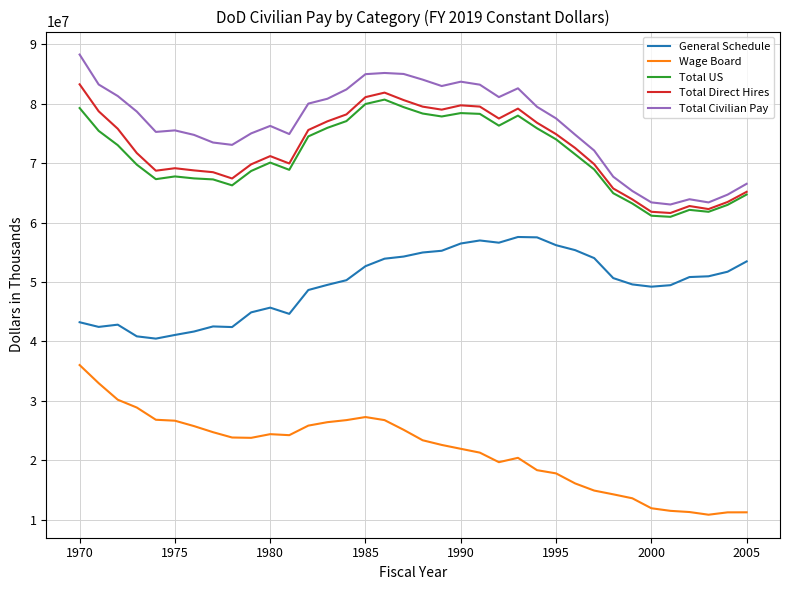

What is the smallest value displayed?

10851219